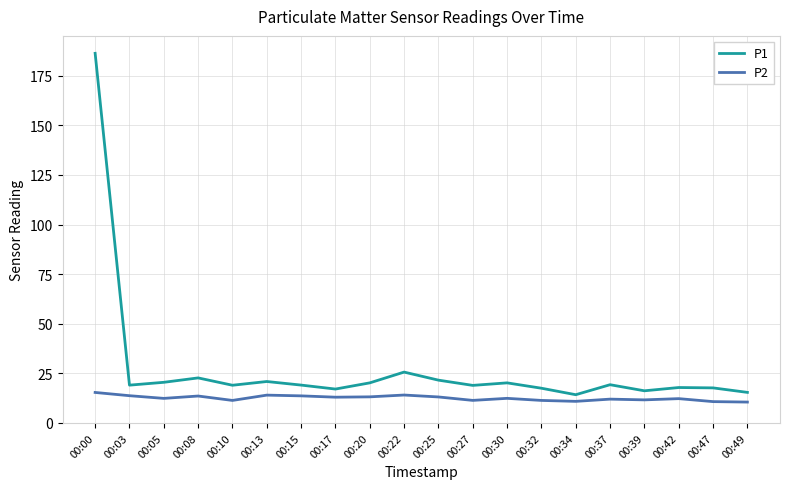

Rank the series at 00:22 from lowest to highest value.

P2, P1